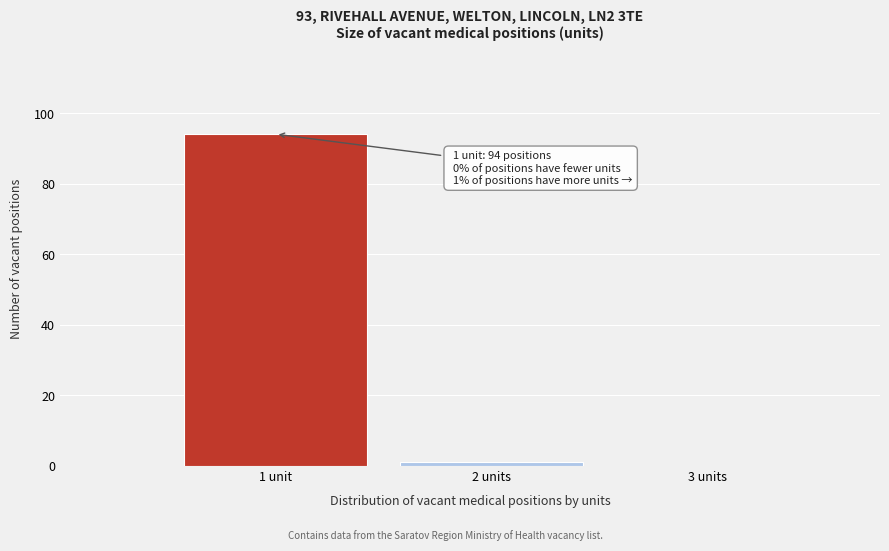

Reading left to right, list all the values displayed in this chart.

1 unit=94	2 units=1	3 units=0